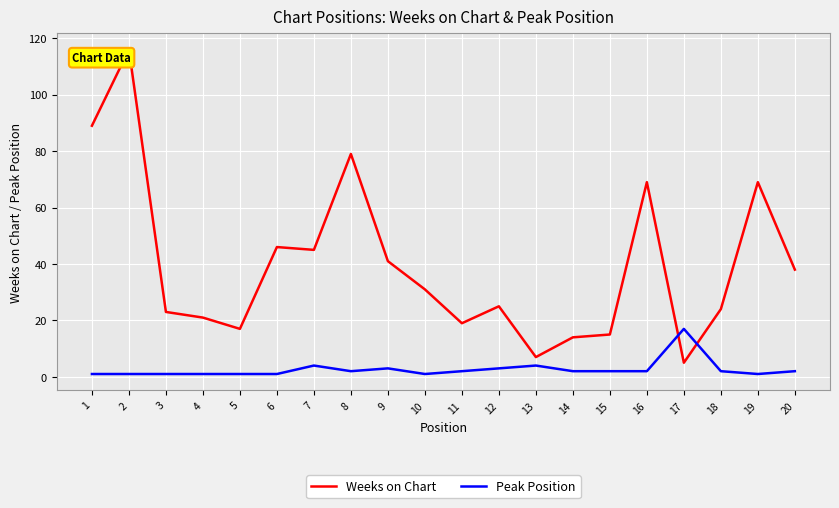

How many lines are shown in the chart?

2